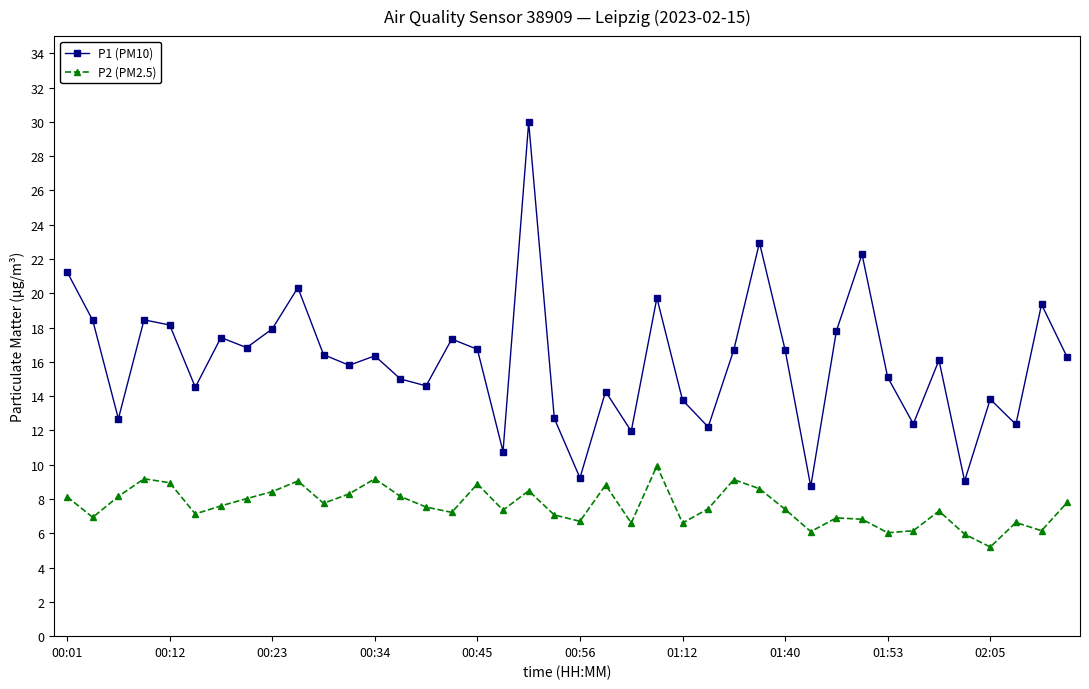

Which series has the largest total across all categories?

P1 (PM10)